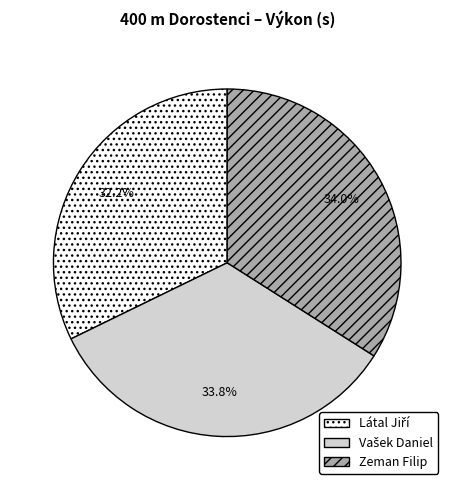

Count the number of slices in the pie.

3